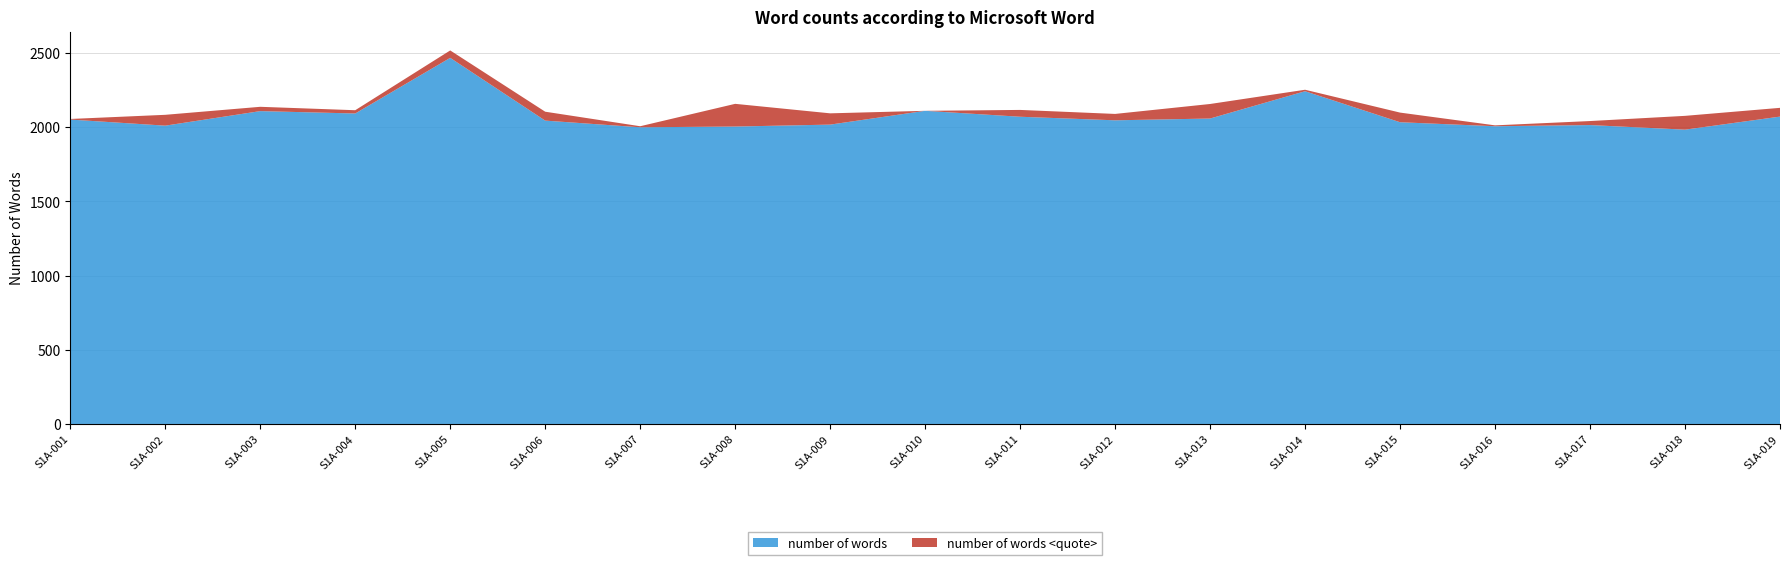

Reading right to left, extract all data points from this chart.

number of words <quote>: 59	93	27	6	65	10	98	43	46	0	76	153	7	60	50	22	29	73	4
number of words: 2072	1984	2015	2007	2034	2243	2059	2047	2071	2111	2018	2005	2000	2045	2468	2093	2109	2011	2052